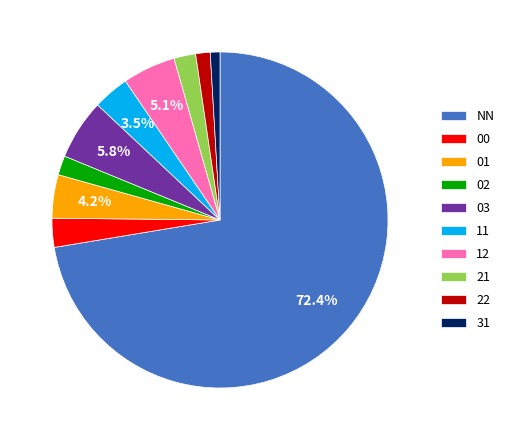

Which slice represents more than half of the pie?

NN